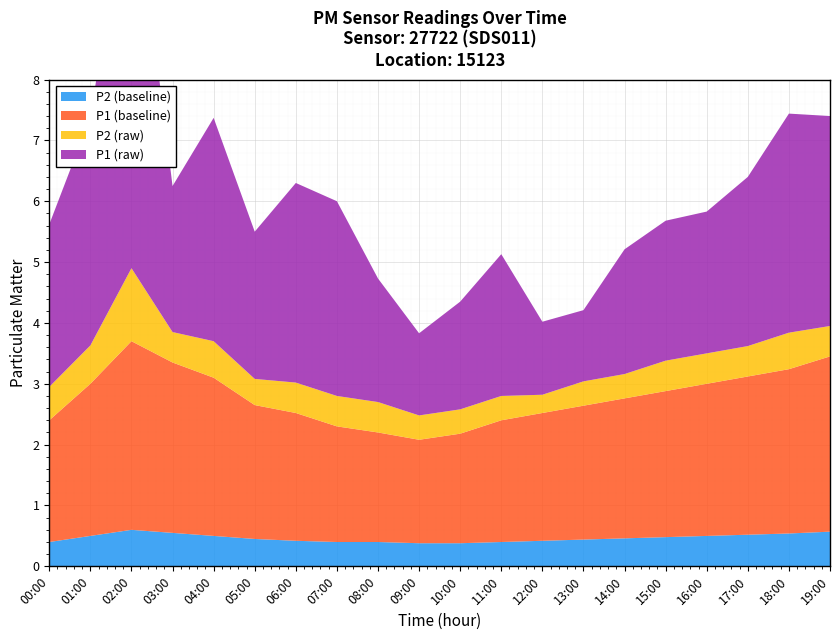

Reading left to right, what are all the values shown in this chart?

P1: 2.7	3.8	6.8	2.4	3.7	2.4	3.3	3.2	2.0	1.4	1.8	2.3	1.2	1.2	2.0	2.3	2.3	2.8	3.6	3.5
P2: 0.6	0.6	1.2	0.5	0.6	0.4	0.5	0.5	0.5	0.4	0.4	0.4	0.3	0.4	0.4	0.5	0.5	0.5	0.6	0.5
P1_smoothed: 2.0	2.5	3.1	2.8	2.6	2.2	2.1	1.9	1.8	1.7	1.8	2.0	2.1	2.2	2.3	2.4	2.5	2.6	2.7	2.9
P2_smoothed: 0.4	0.5	0.6	0.6	0.5	0.5	0.4	0.4	0.4	0.4	0.4	0.4	0.4	0.4	0.5	0.5	0.5	0.5	0.5	0.6